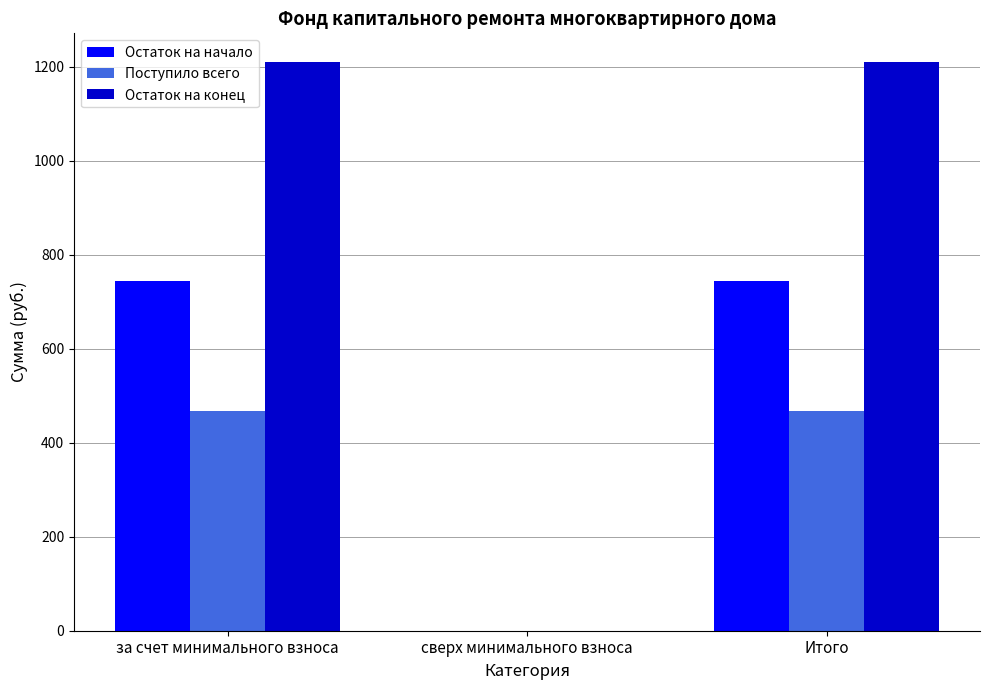

What value does the Остаток на начало series have at Итого?

743.6